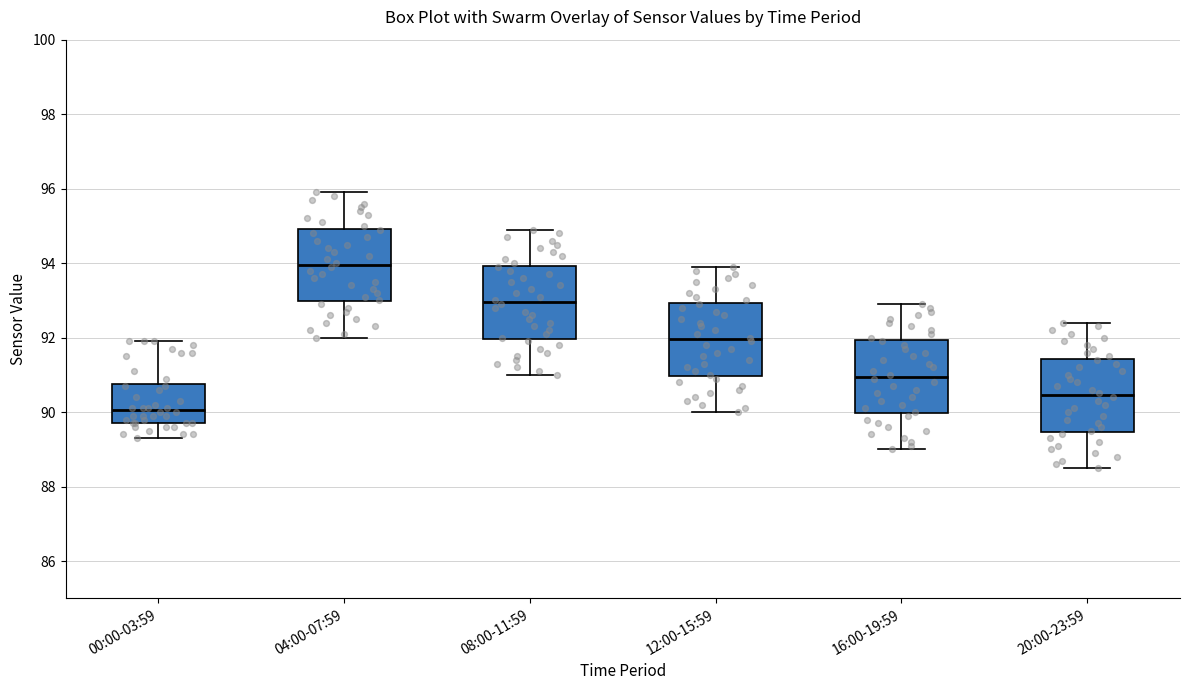

Reading left to right, transcribe this box plot: for each box, give where its median line is, the range the box spans, and where its two whiskers end, as read against the y-axis. The values are not printed on the chart, so give them approximately, as read against the axis.

00:00-03:59: median 90.0, box 89.8 to 90.8, whiskers 89.4 to 92.0
04:00-07:59: median 94.0, box 93.0 to 95.0, whiskers 92.0 to 96.0
08:00-11:59: median 93.0, box 92.0 to 94.0, whiskers 91.0 to 95.0
12:00-15:59: median 92.0, box 91.0 to 93.0, whiskers 90.0 to 94.0
16:00-19:59: median 91.0, box 90.0 to 92.0, whiskers 89.0 to 93.0
20:00-23:59: median 90.4, box 89.4 to 91.4, whiskers 88.6 to 92.4